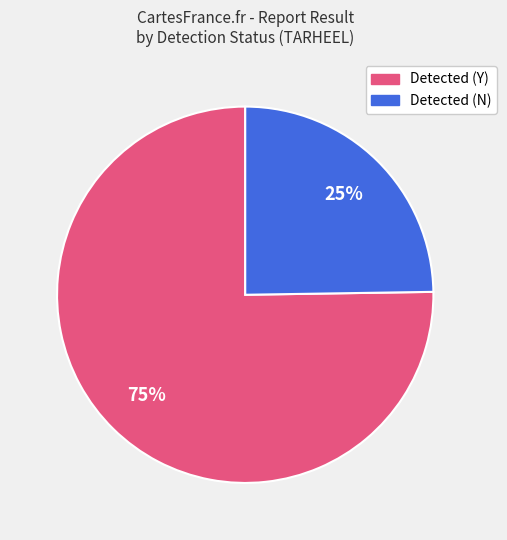

Does any single category account for the majority?

Yes